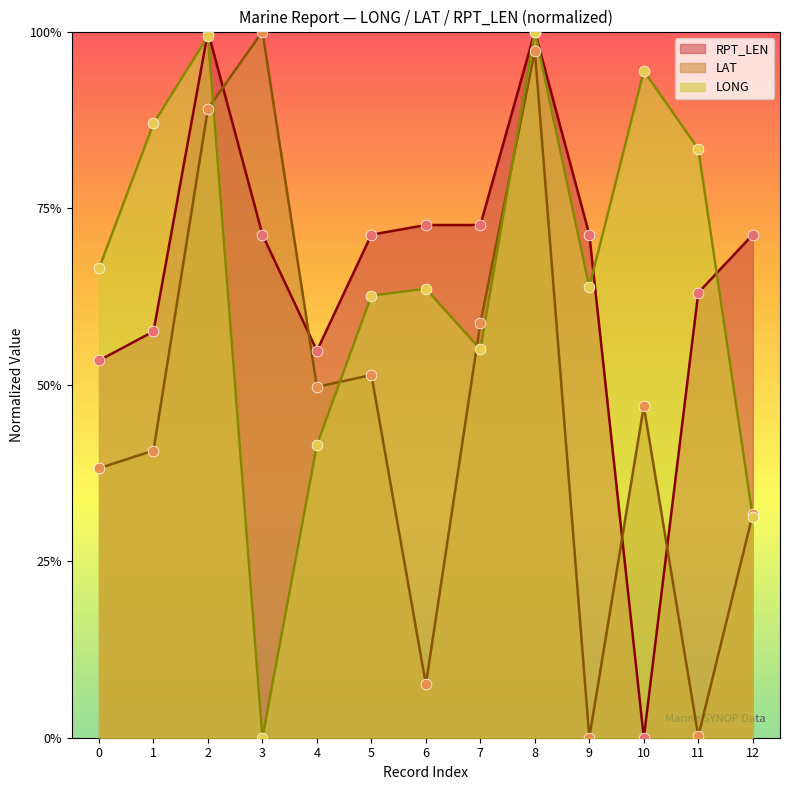

At how many categories does at least one series exceed 0?

13